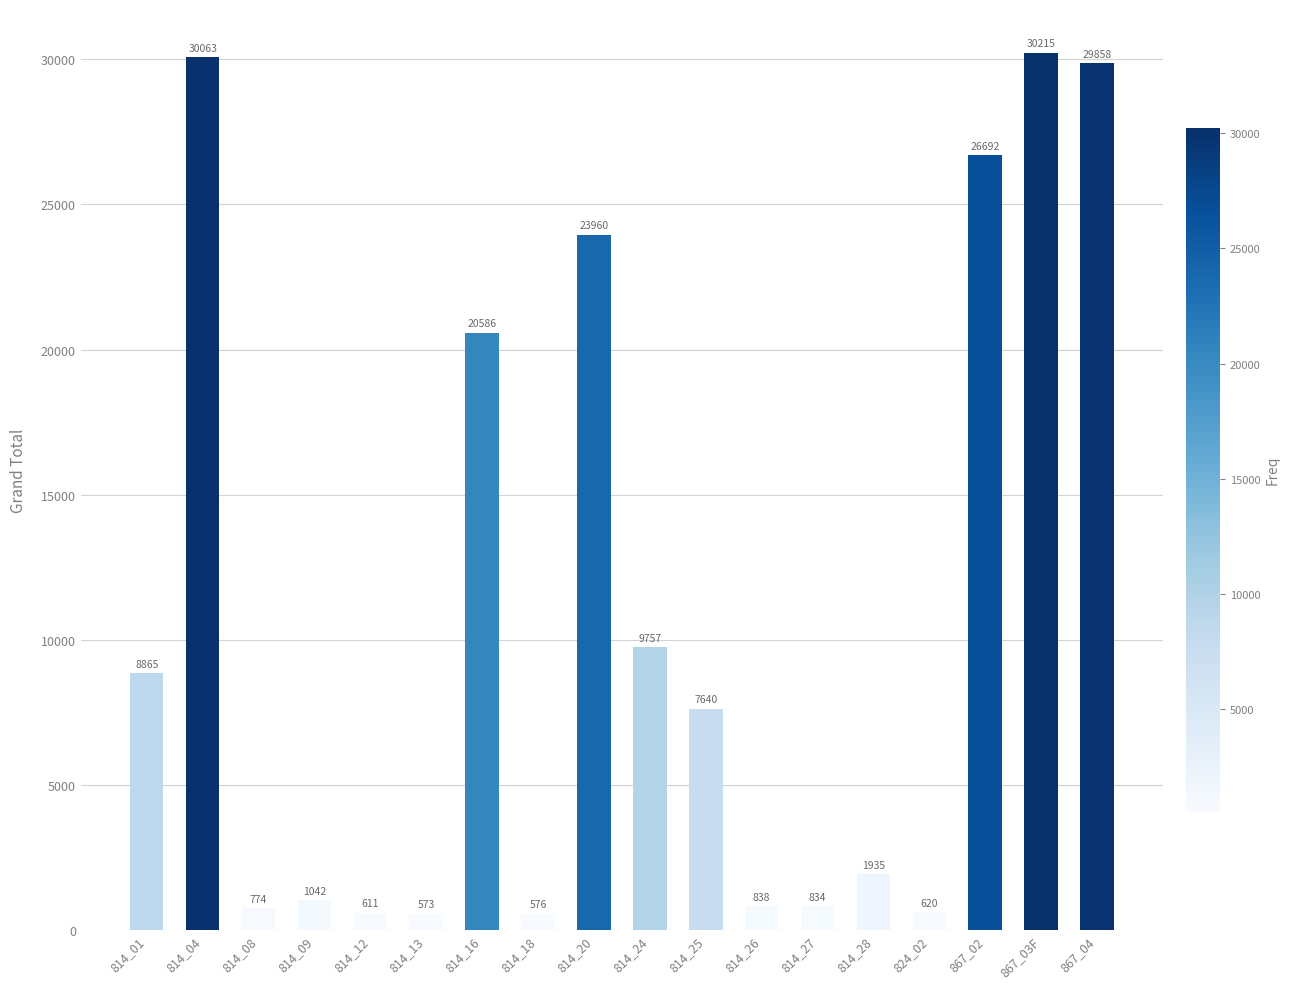

Rank the categories by value from lowest to highest.

814_13, 814_18, 814_12, 824_02, 814_08, 814_27, 814_26, 814_09, 814_28, 814_25, 814_01, 814_24, 814_16, 814_20, 867_02, 867_04, 814_04, 867_03F